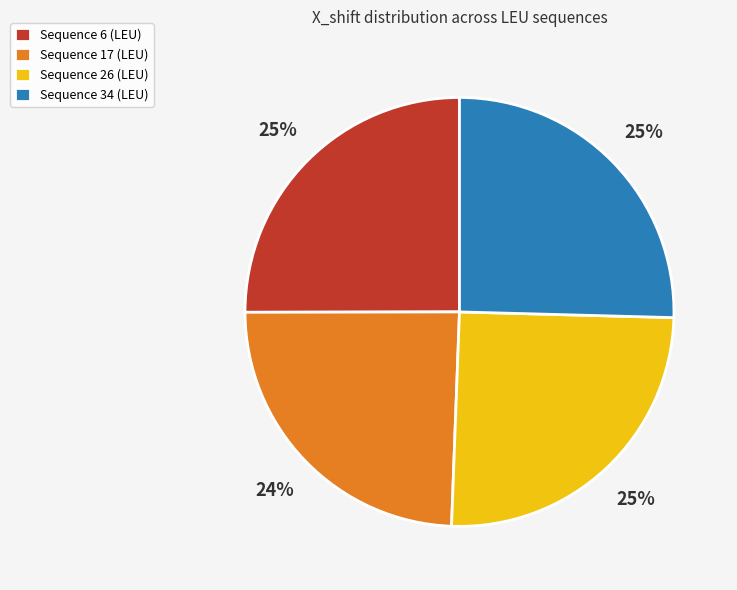

Does Sequence 17 (LEU) represent more than half of the total?

No